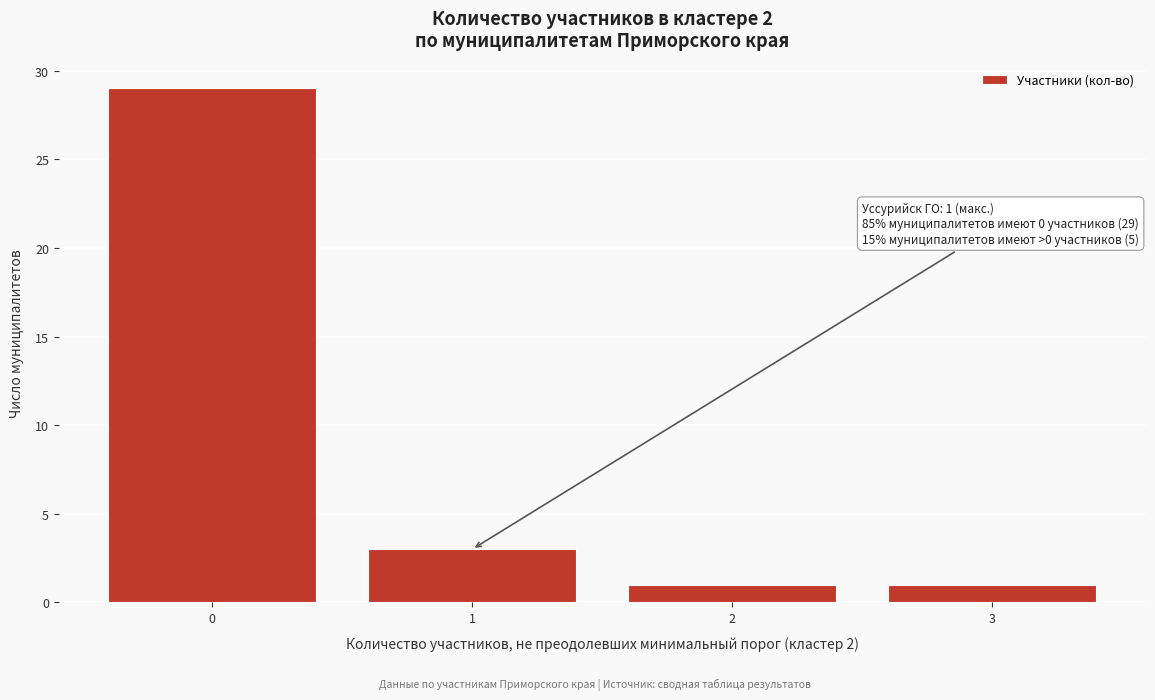

Which range on the x-axis has the tallest bar?

-0.5 to 0.5